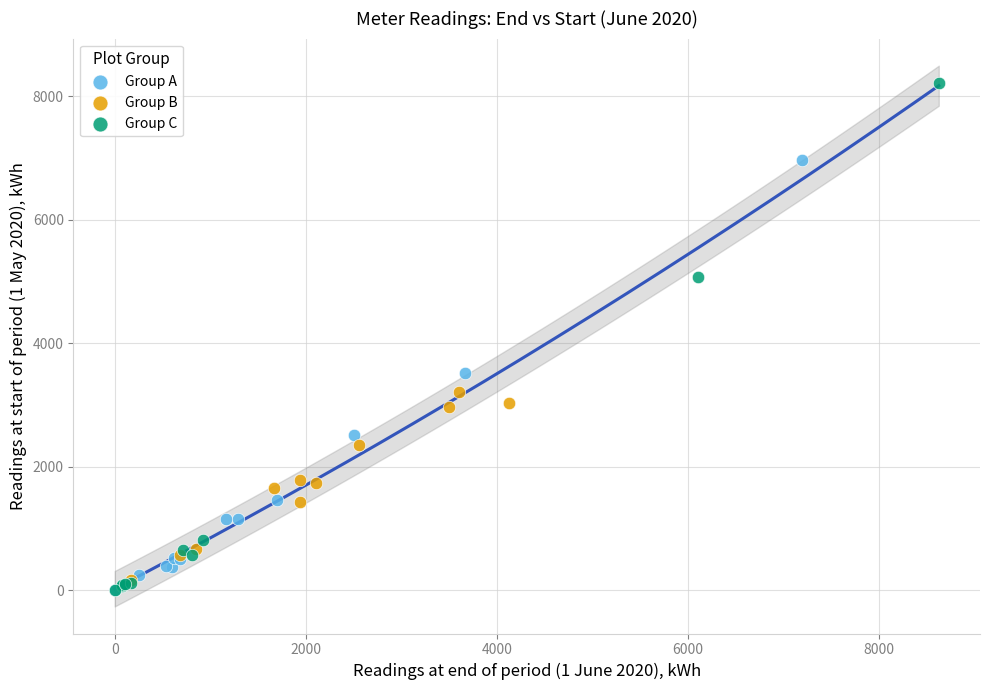

What are all the series names shown in the legend?

Group A, Group B, Group C